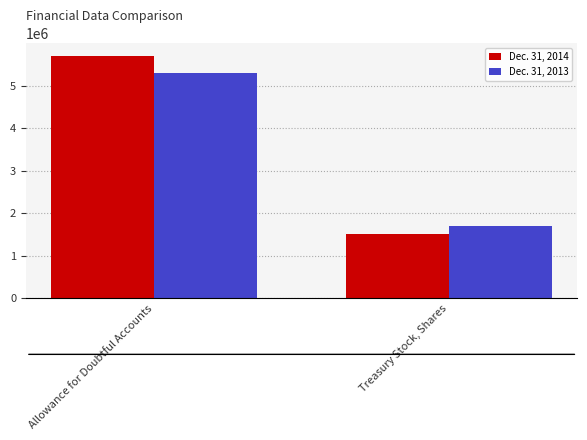

Count the number of categories in the chart.

2